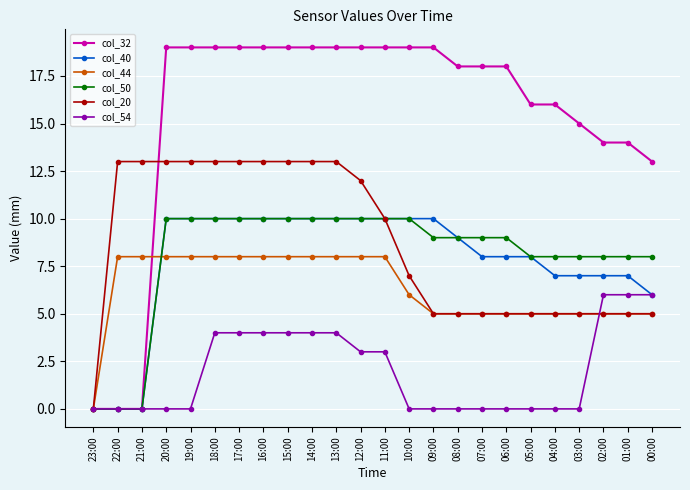

The col_54 series shows 6 at 13:00. True or false?

False